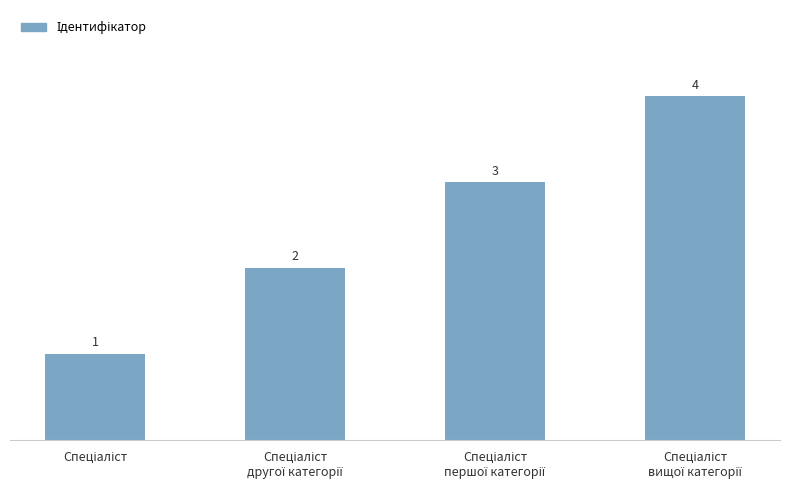

What is the maximum value shown in the chart?

4